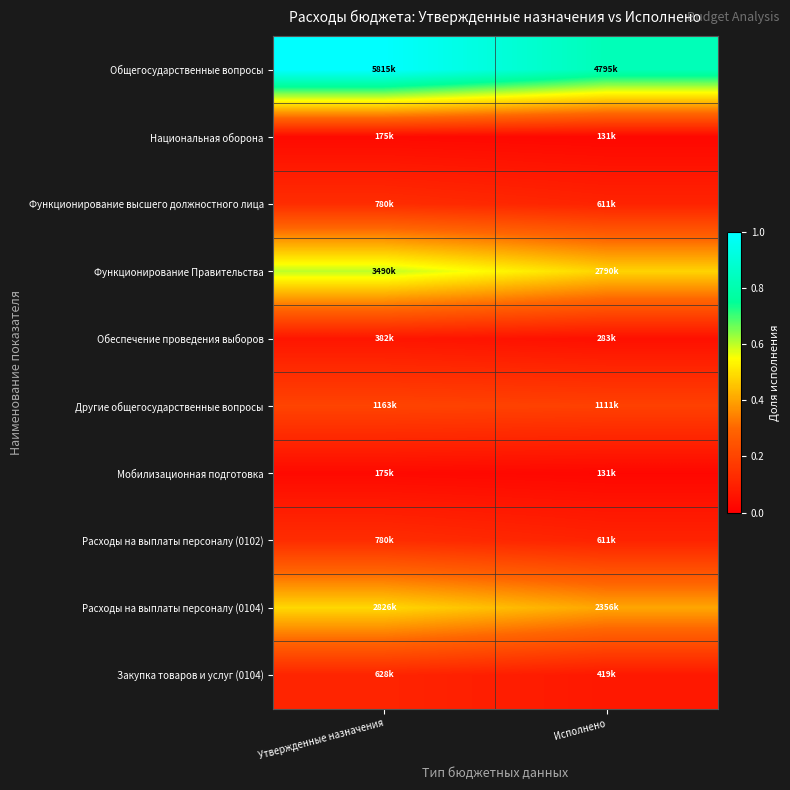

Which label corresponds to the largest value in the chart?

Утвержденные назначения